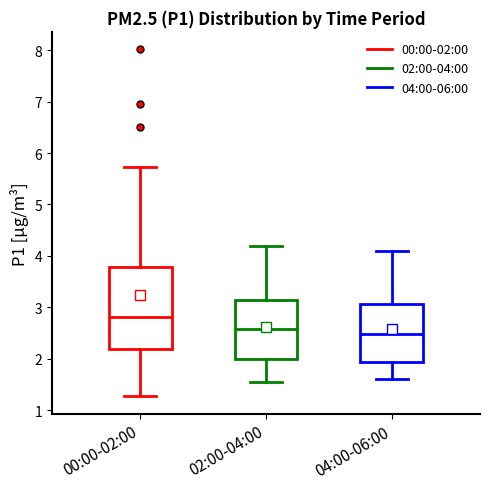

Reading left to right, read every box against the y-axis: the position of its median line, the range the box covers, and the ends of its whiskers. The values are not printed on the chart, so give them approximately, as read against the axis.

00:00-02:00: median 2.8, box 2.2 to 3.8, whiskers 1.3 to 5.7
02:00-04:00: median 2.6, box 2.0 to 3.2, whiskers 1.6 to 4.2
04:00-06:00: median 2.5, box 1.9 to 3.1, whiskers 1.6 to 4.1